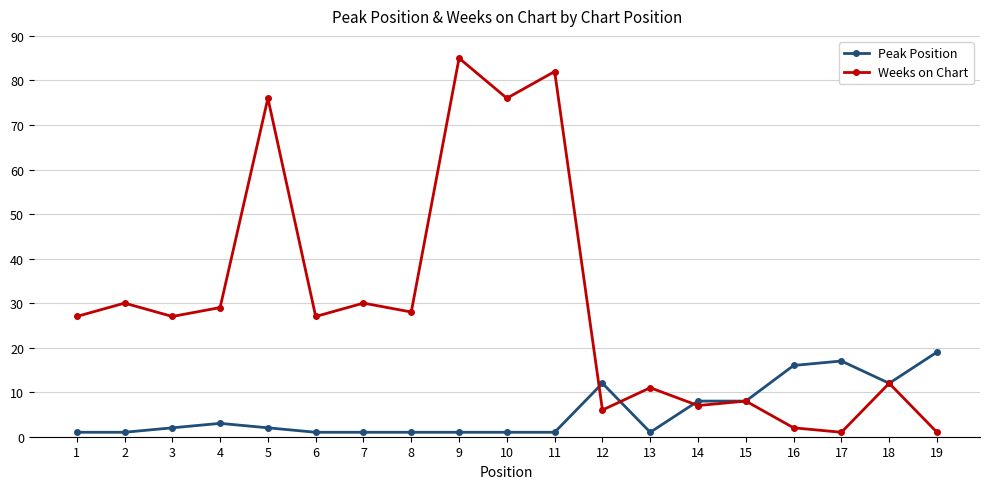

Reading left to right, what are all the values shown in this chart?

Peak Position: 1	1	2	3	2	1	1	1	1	1	1	12	1	8	8	16	17	12	19
Weeks on Chart: 27	30	27	29	76	27	30	28	85	76	82	6	11	7	8	2	1	12	1